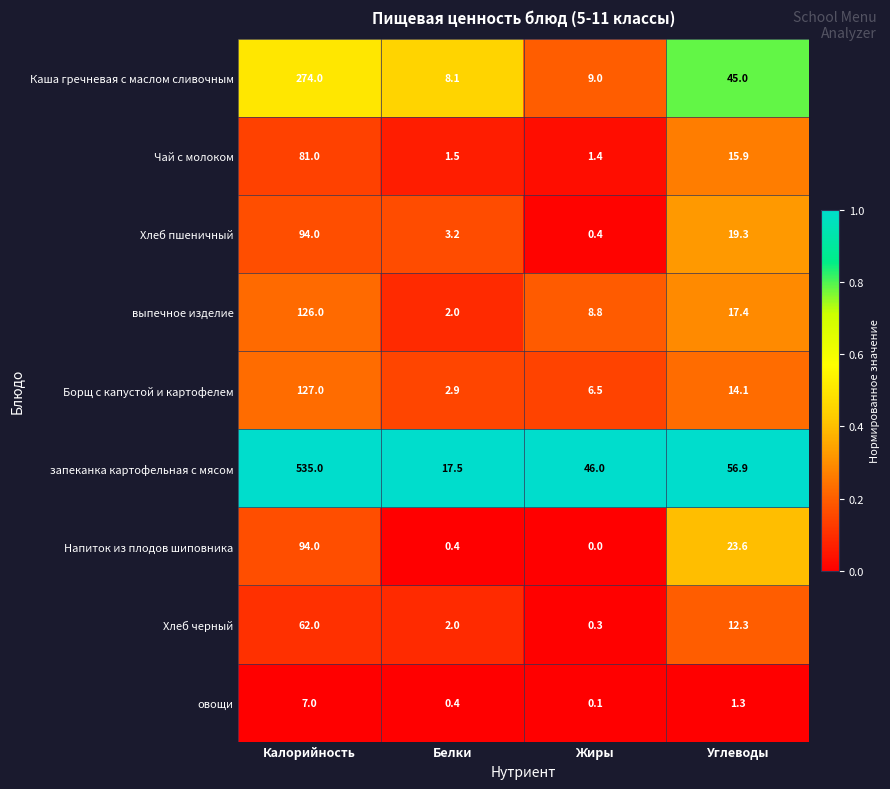

Which category has the lowest value in the запеканка картофельная с мясом series?

Белки